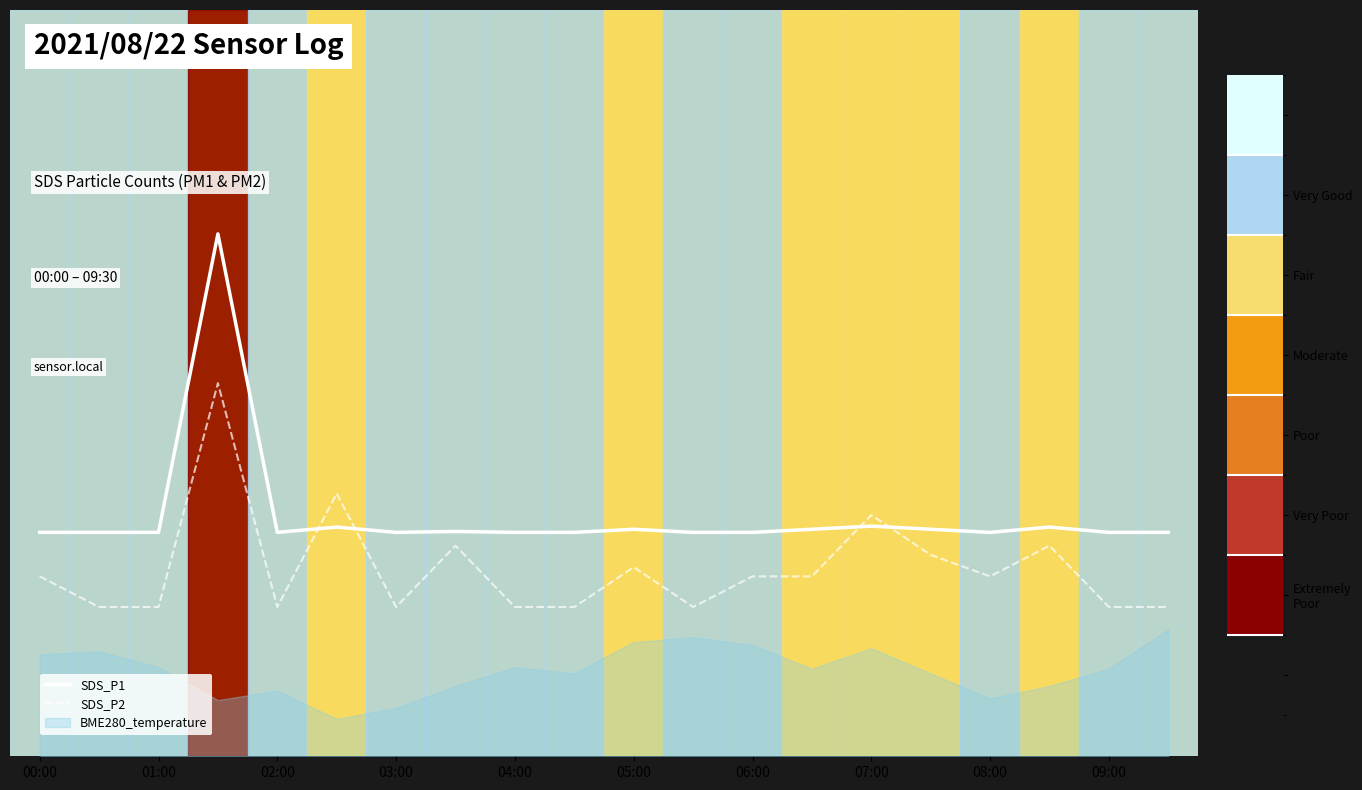

Reading left to right, list all the values displayed in this chart.

SDS_P1: 0.3	0.3	0.3	0.7	0.3	0.3	0.3	0.3	0.3	0.3	0.3	0.3	0.3	0.3	0.3	0.3	0.3	0.3	0.3	0.3
SDS_P2: 0.2	0.2	0.2	0.5	0.2	0.4	0.2	0.3	0.2	0.2	0.3	0.2	0.2	0.2	0.3	0.3	0.2	0.3	0.2	0.2